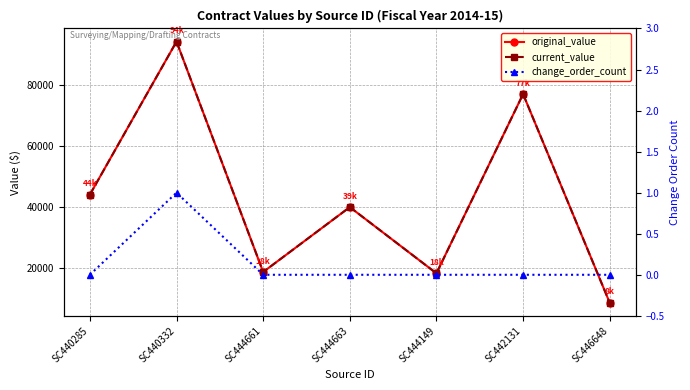

How many lines are shown in the chart?

3